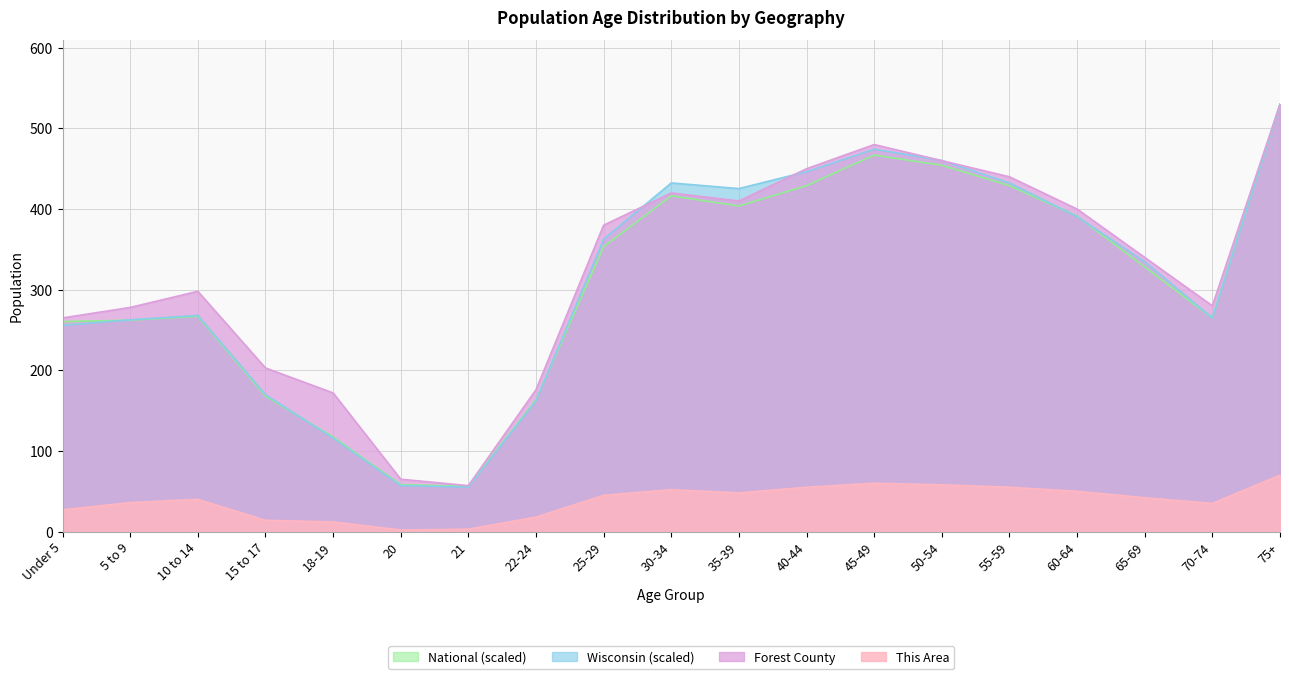

Does the chart display data point markers on the line(s)?

No